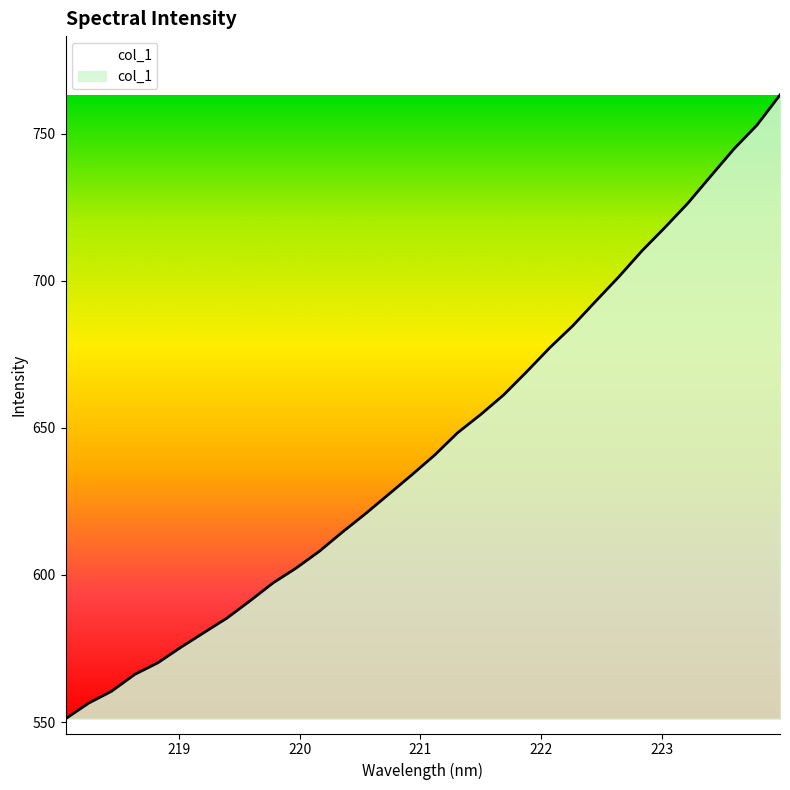

What is the smallest value displayed?

551.1